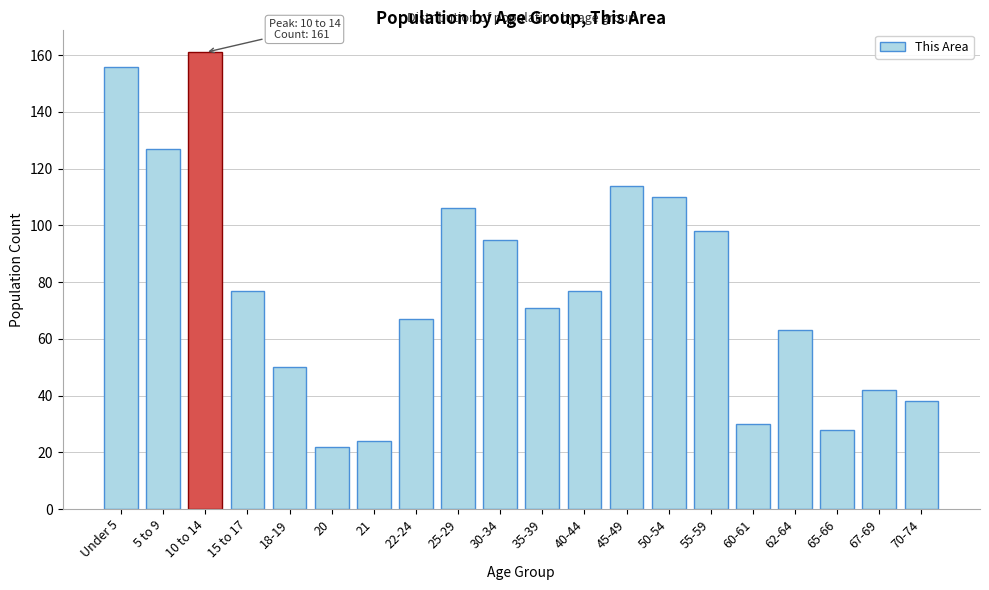

Reading right to left, extract all data points from this chart.

70-74=38	67-69=42	65-66=28	62-64=63	60-61=30	55-59=98	50-54=110	45-49=114	40-44=77	35-39=71	30-34=95	25-29=106	22-24=67	21=24	20=22	18-19=50	15 to 17=77	10 to 14=161	5 to 9=127	Under 5=156